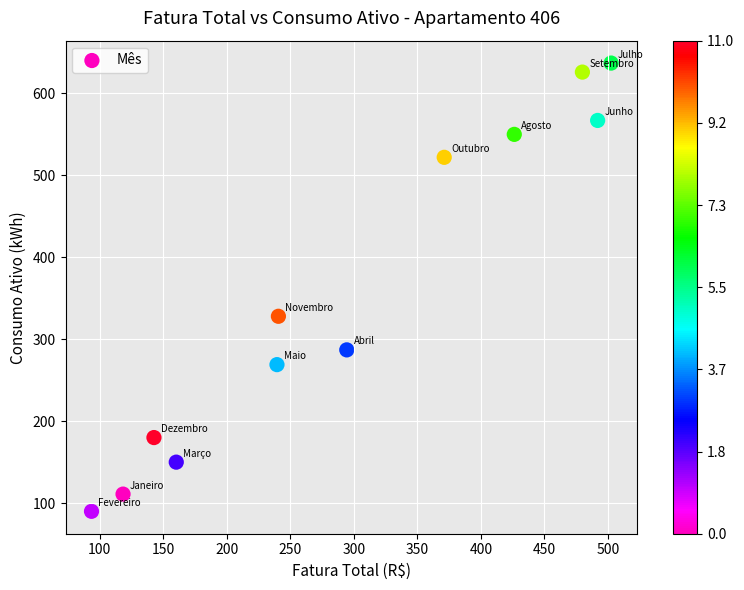

What Y value in the scatter plot is closest to 363?

328